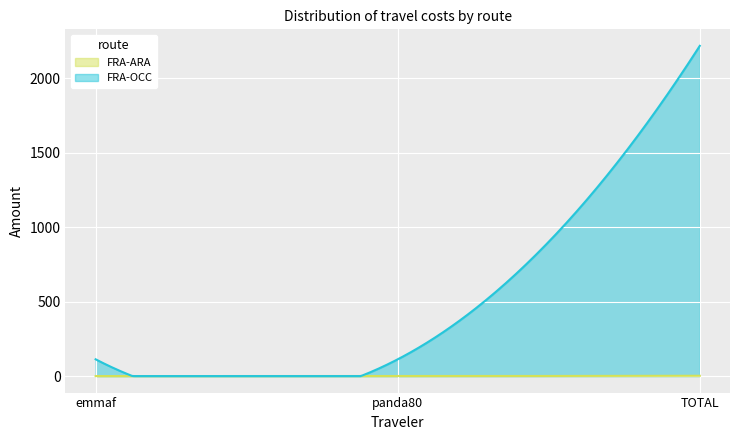

How many data points in FRA-ARA are above 0?

1